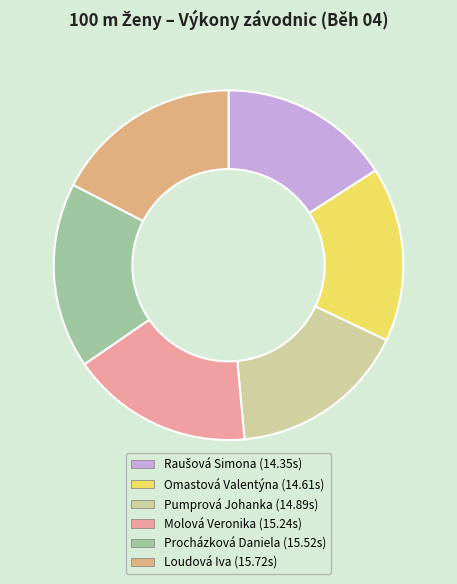

Is Omastová Valentýna the majority of the pie?

No